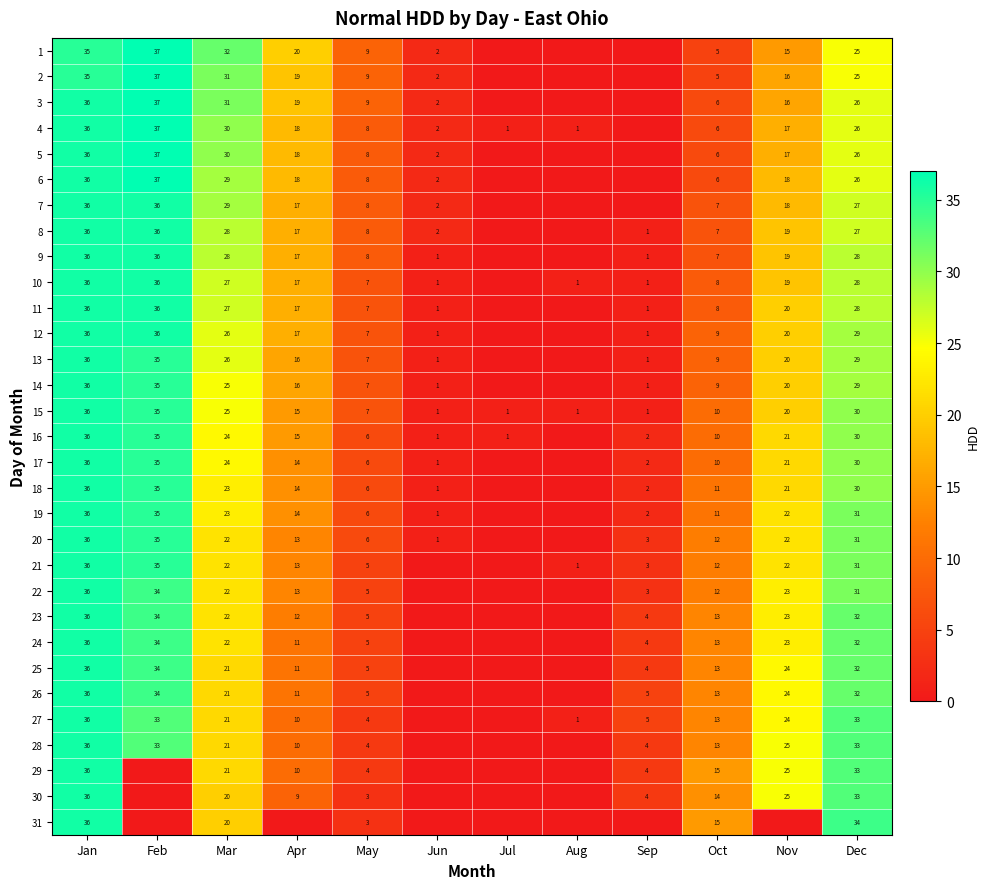

What is the total value across all series at Nov?

619